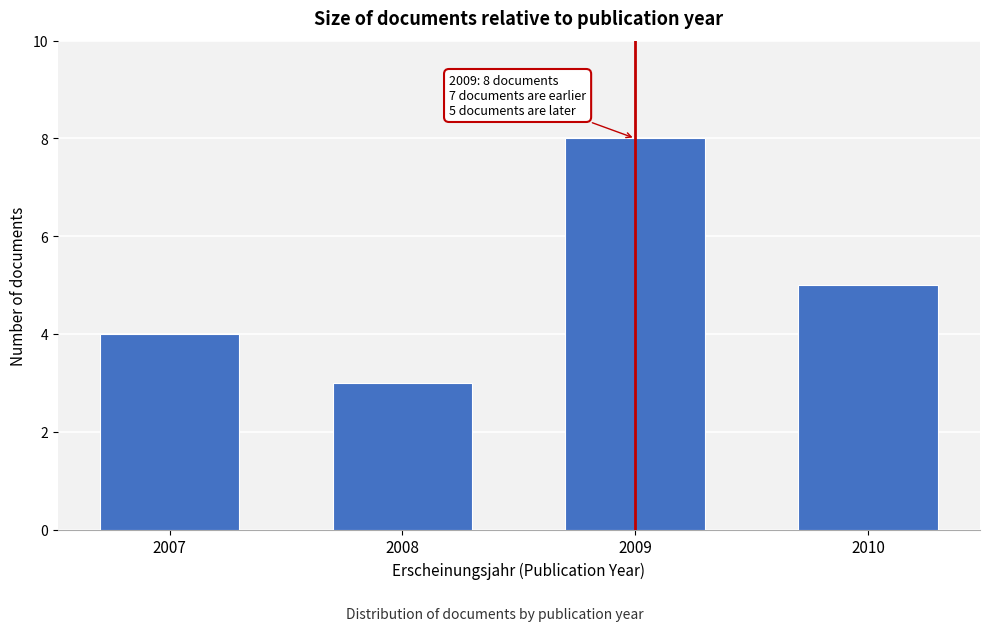

Reading left to right, list all the values displayed in this chart.

4	3	8	5